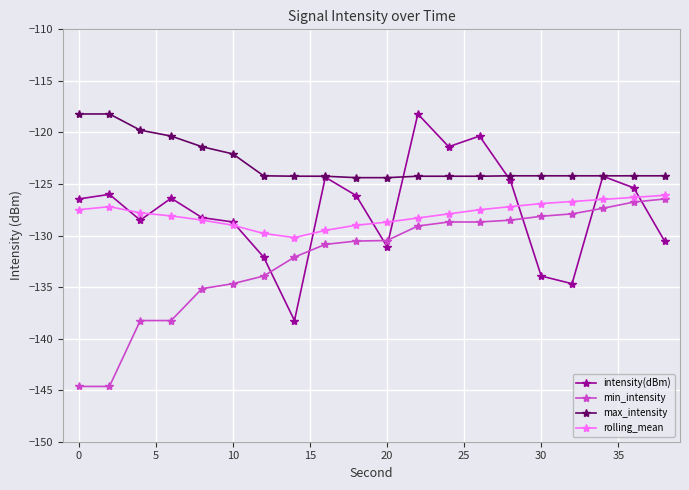

What is the value of the intensity(dBm) point at the 7th from the left?

-132.1